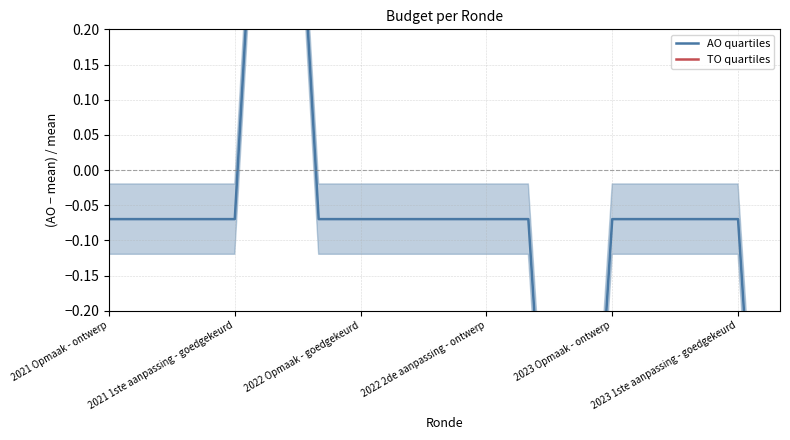

How many positive values does the AO quartiles series have?

1